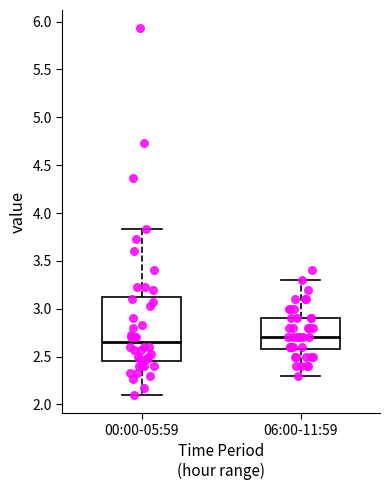

Reading left to right, transcribe this box plot: for each box, give where its median line is, the range the box spans, and where its two whiskers end, as read against the y-axis. The values are not printed on the chart, so give them approximately, as read against the axis.

00:00-05:59: median 2.65, box 2.45 to 3.15, whiskers 2.10 to 3.85
06:00-11:59: median 2.70, box 2.60 to 2.90, whiskers 2.30 to 3.30